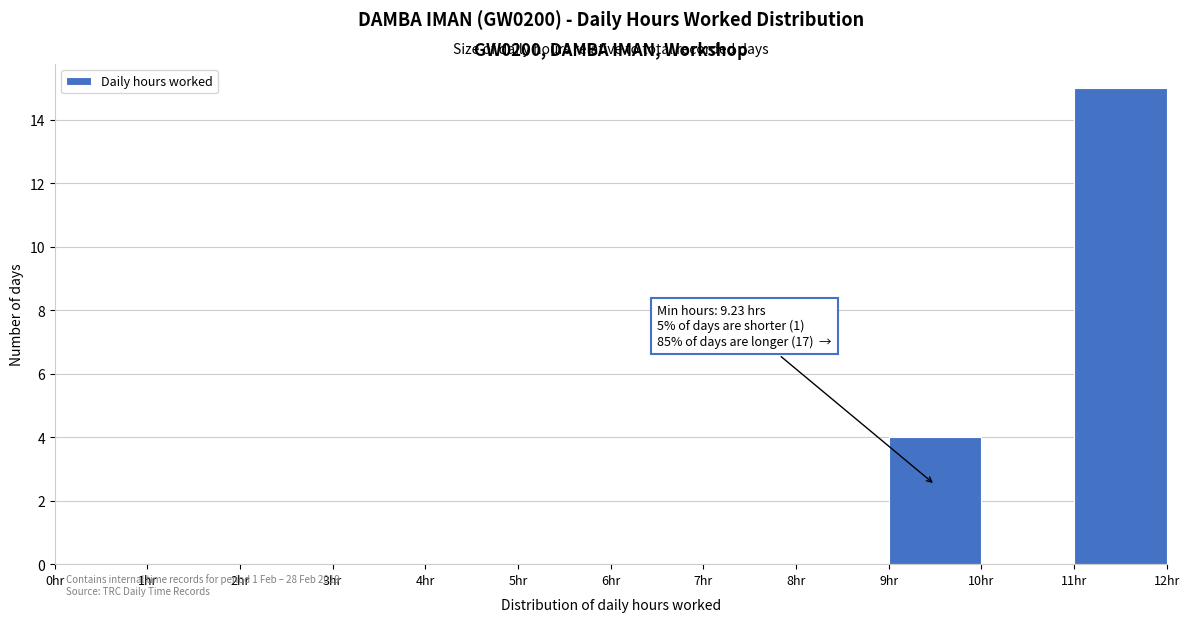

Which range on the x-axis has the tallest bar?

11 to 12